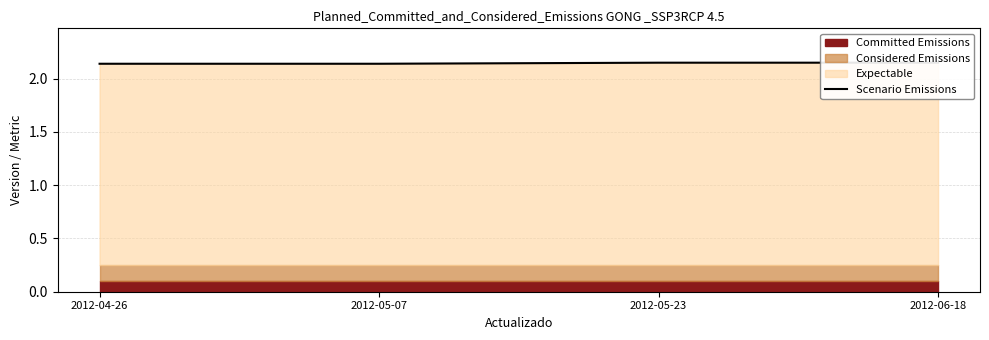

What is the sum of the values at 2012-05-23 and 2012-06-18?

4.3